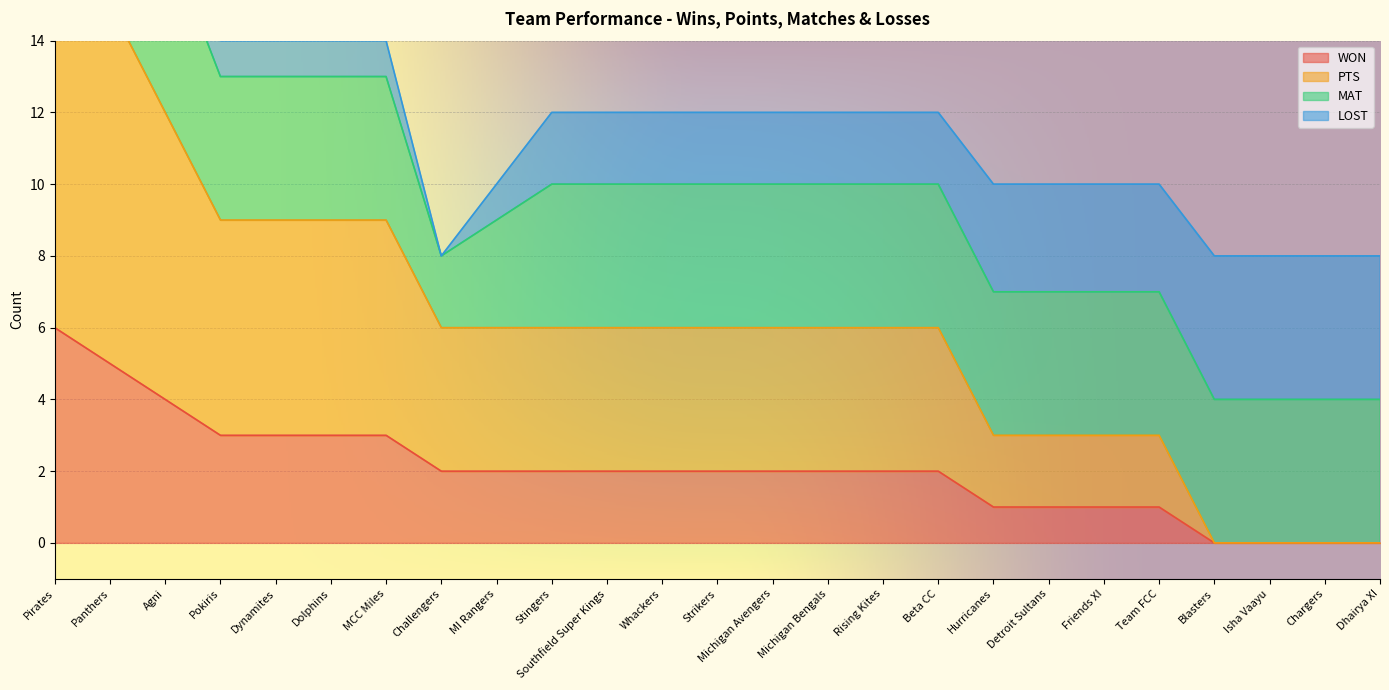

List the labels in order of PTS value, smallest first.

Blasters, Isha Vaayu, Chargers, Dhairya XI, Hurricanes, Detroit Sultans, Friends XI, Team FCC, Challengers, MI Rangers, Stingers, Southfield Super Kings, Whackers, Strikers, Michigan Avengers, Michigan Bengals, Rising Kites, Beta CC, Pokiris, Dynamites, Dolphins, MCC Miles, Agni, Panthers, Pirates